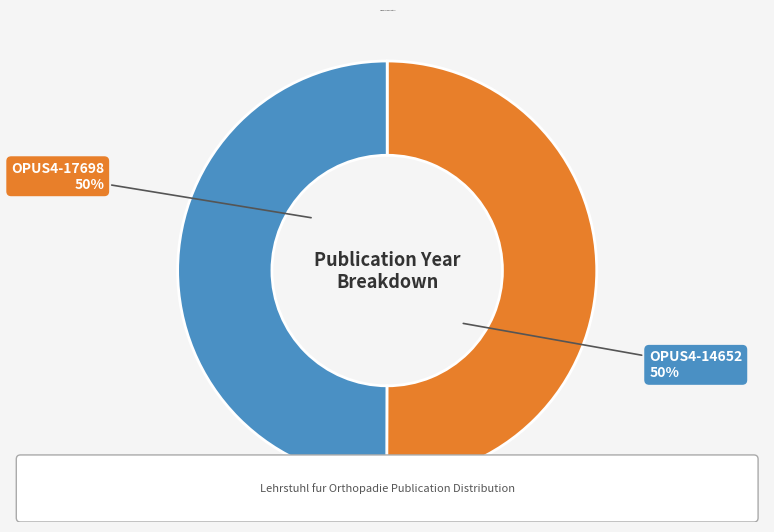

Count the number of slices in the pie.

2